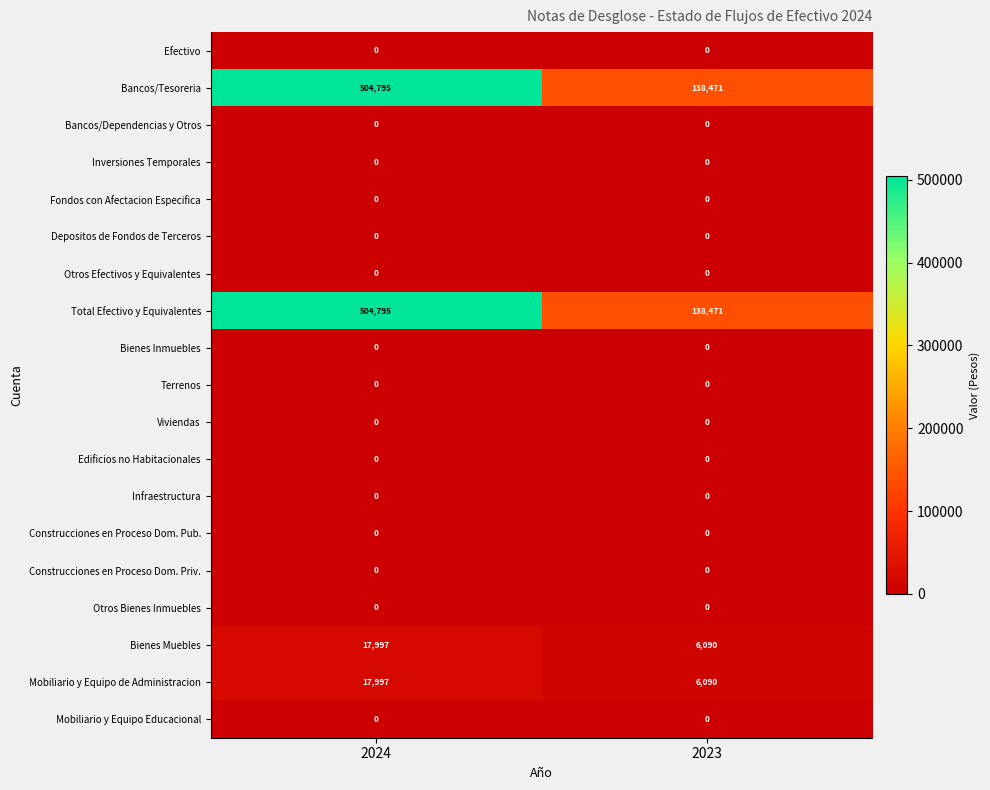

How many categories are shown in the chart?

2